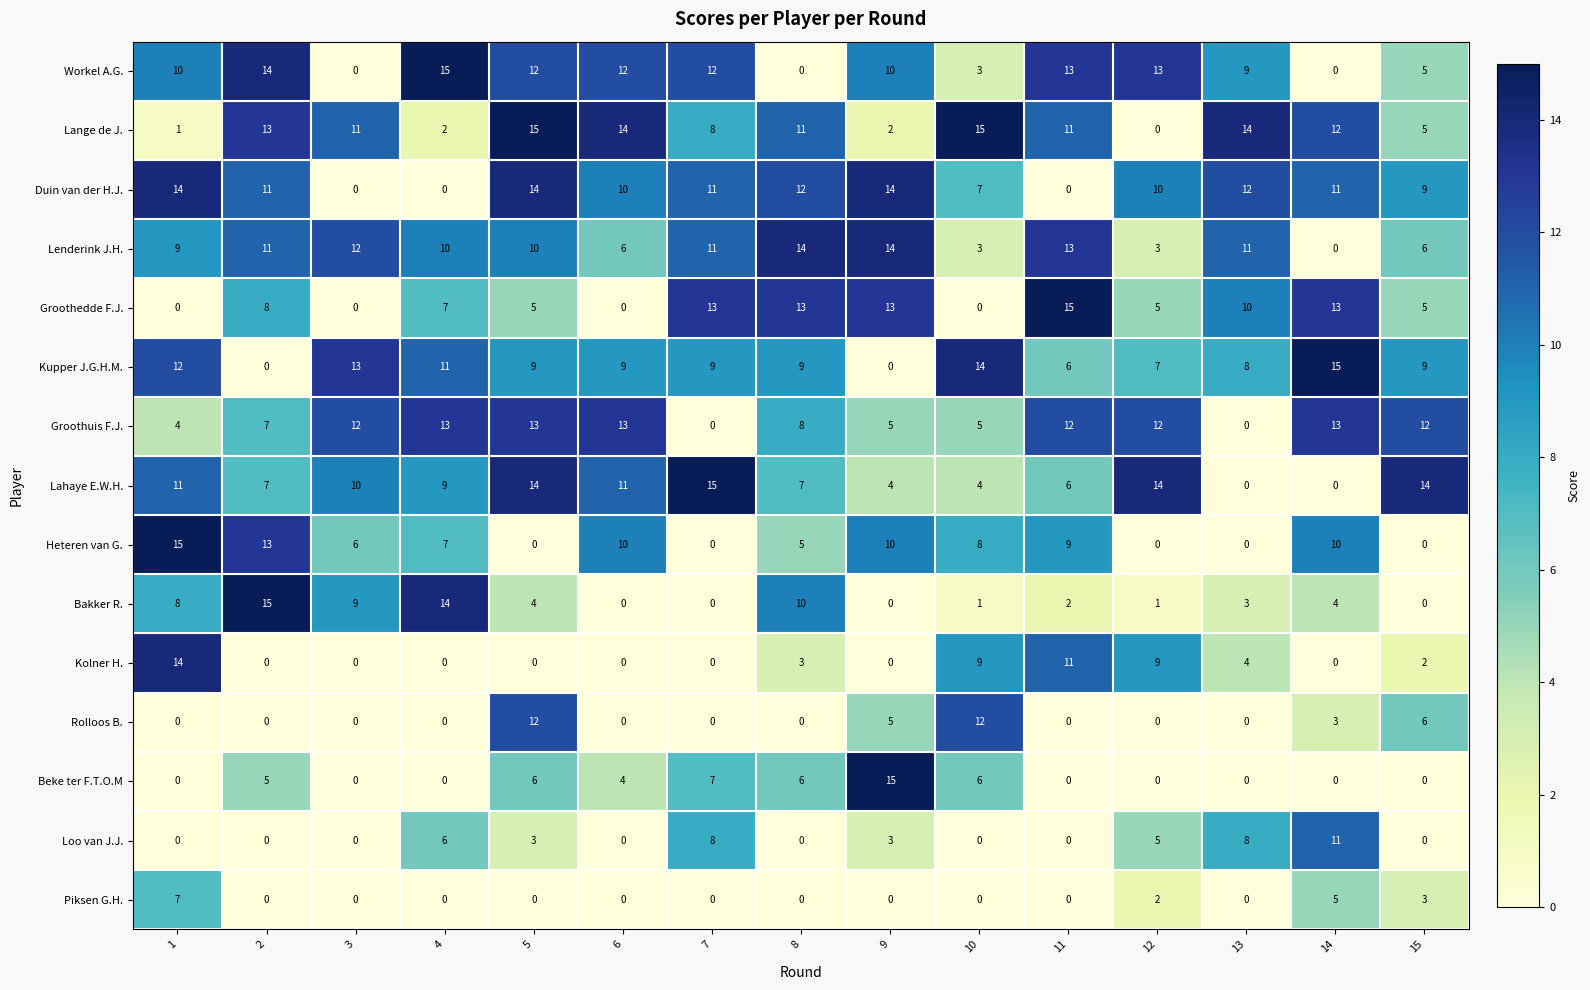

How many values in the Groothuis F.J. series are below 12?

7